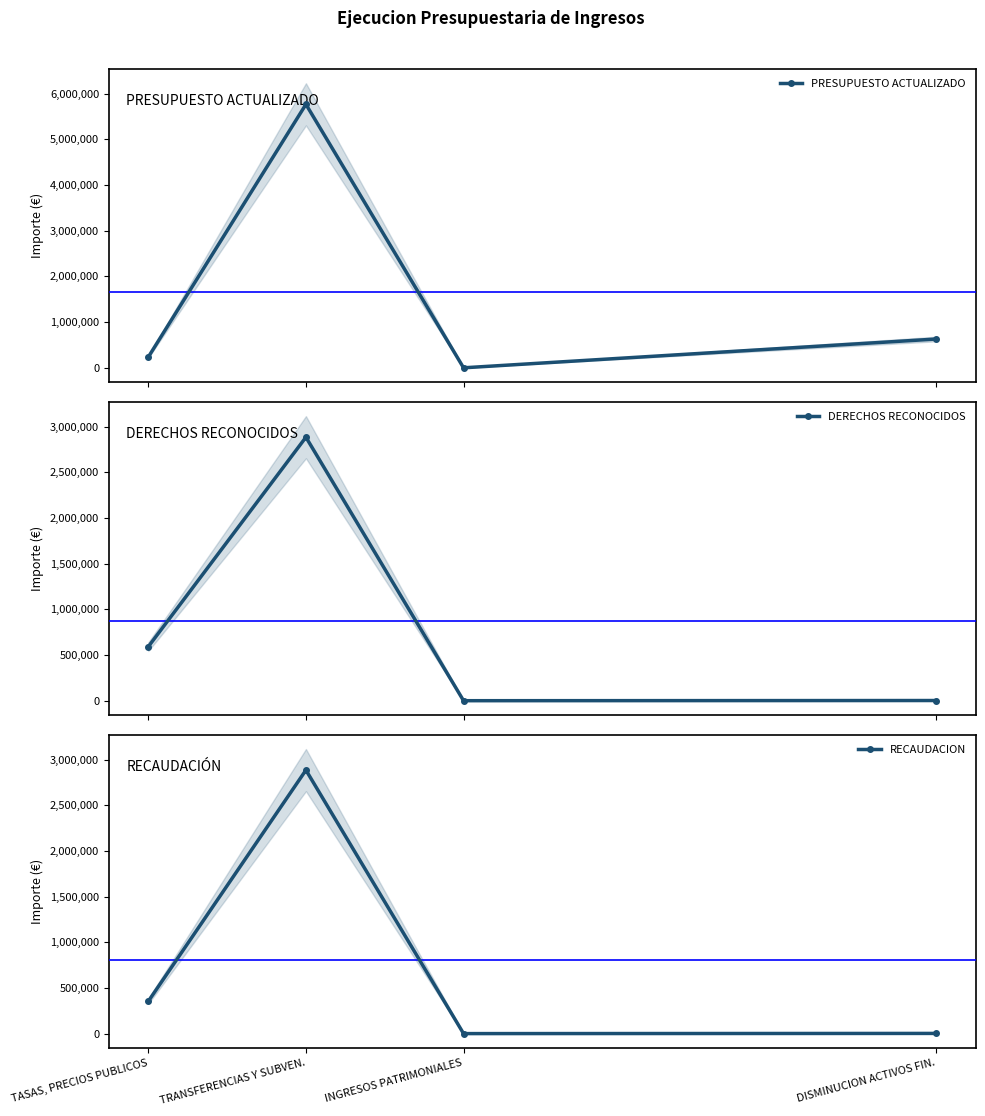

True or false: PRESUPUESTO ACTUALIZADO has more than 0 points higher than both neighbors.

True